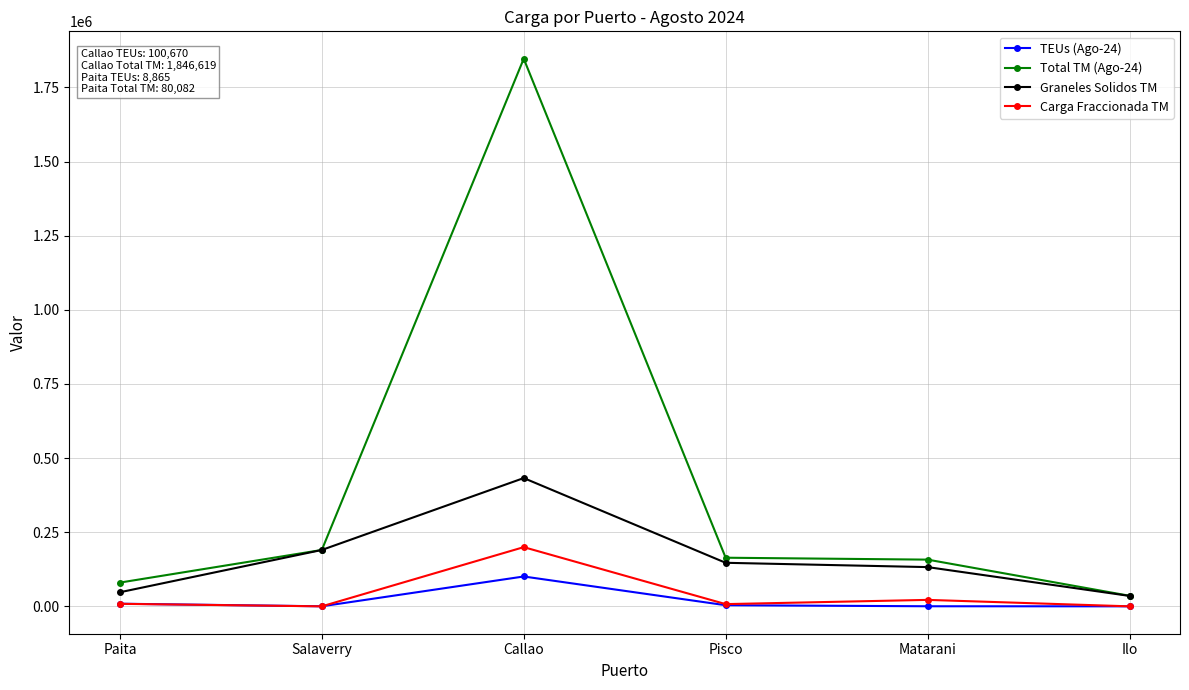

At which category does the chart reach its peak across all series?

Callao